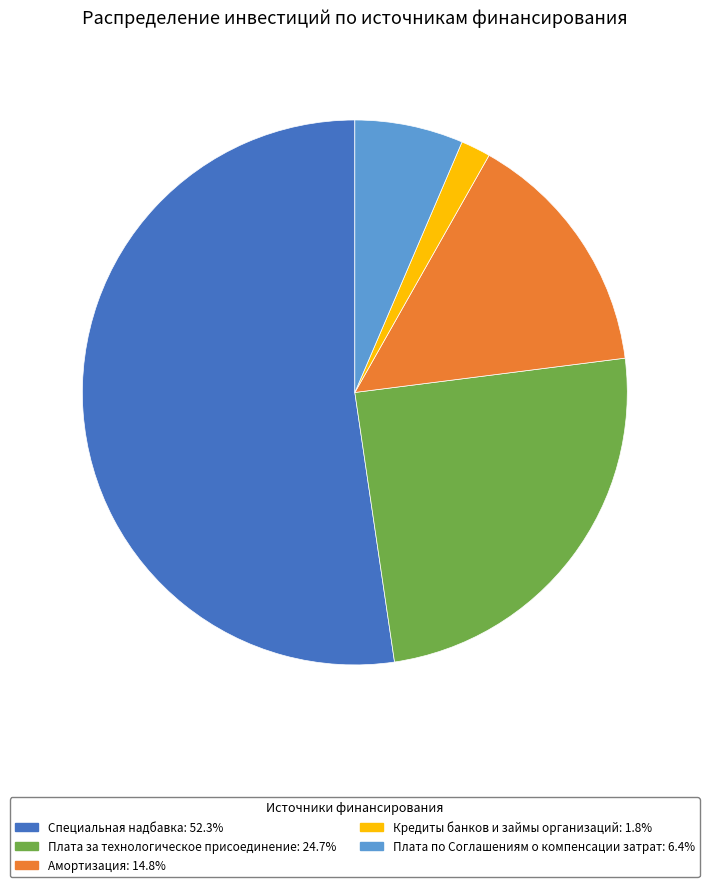

Which category has the biggest portion of the pie?

Специальная надбавка